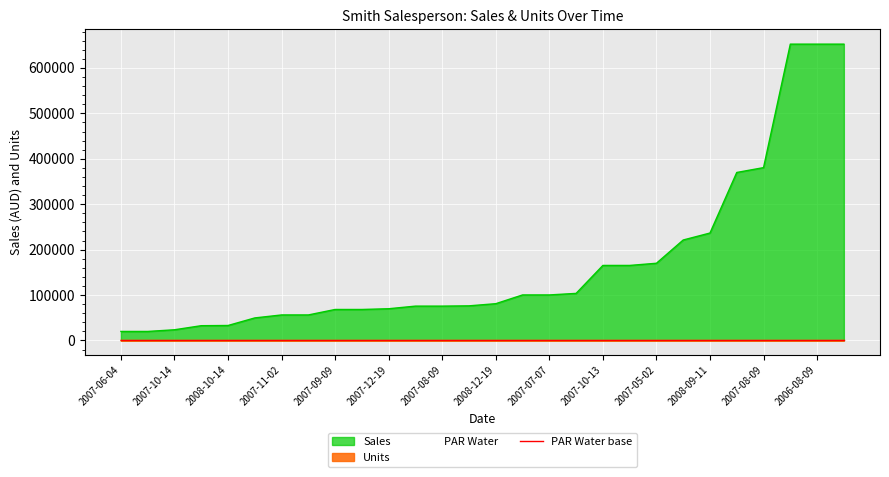

At which label does Units reach its peak?

2008-09-11